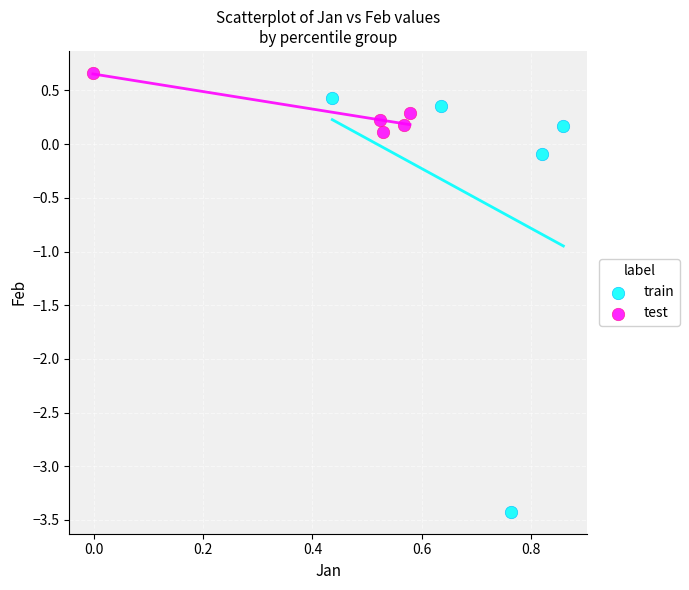

Which series reaches the minimum Y coordinate?

train